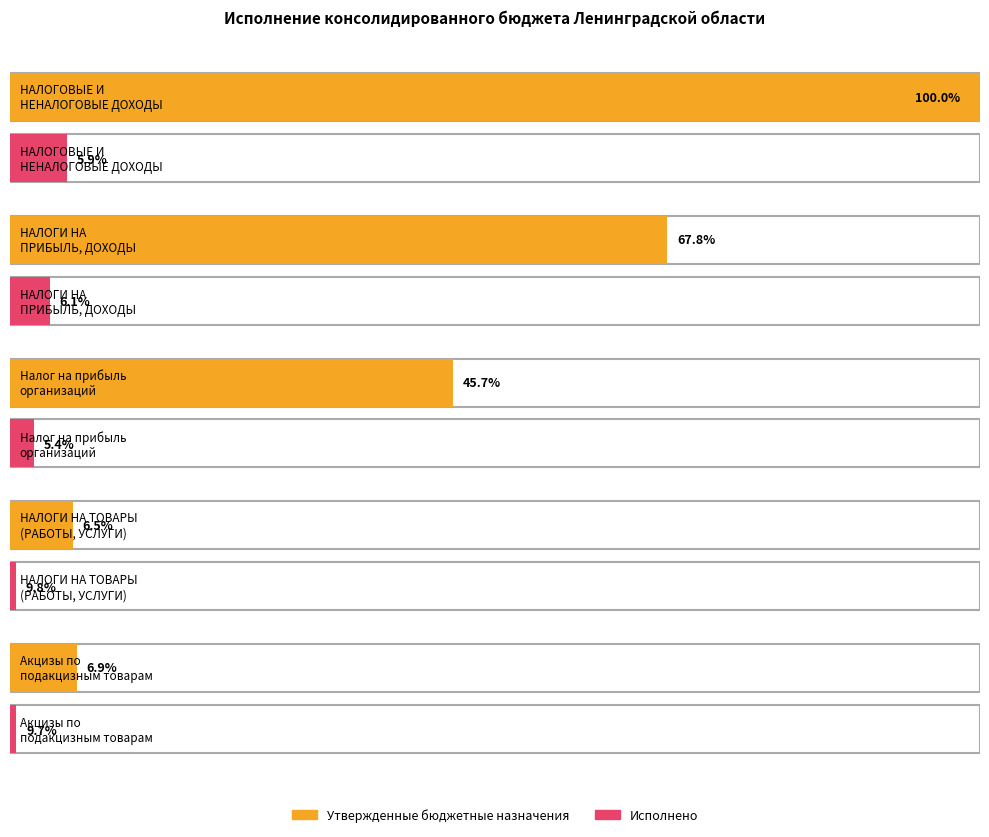

How many bars are there in each group?

2